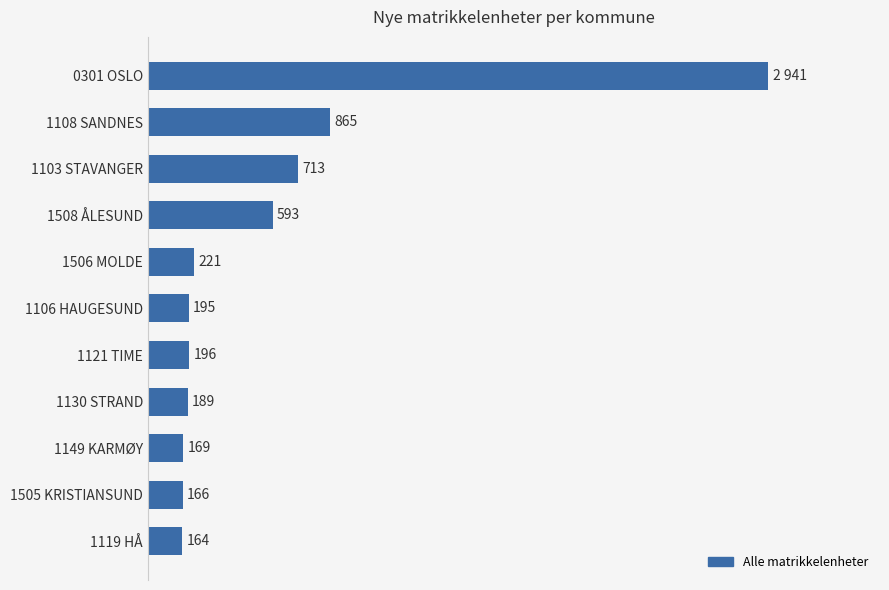

Between 1119 HÅ and 0301 OSLO, which is larger?

0301 OSLO